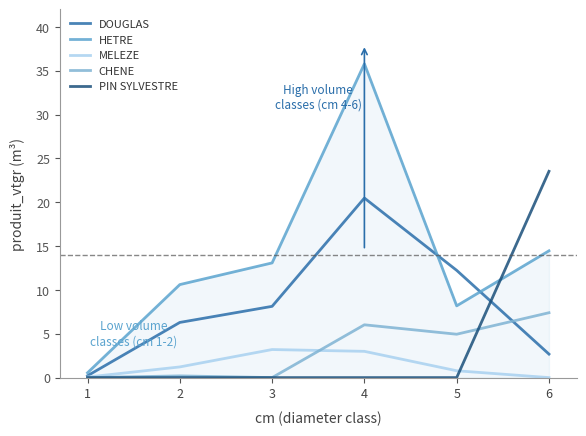

Reading left to right, extract all data points from this chart.

DOUGLAS: 1=0.2	2=6.3	3=8.1	4=20.5	5=12.2	6=2.7
HETRE: 1=0.6	2=10.6	3=13.1	4=35.8	5=8.2	6=14.5
MELEZE: 1=0.1	2=1.2	3=3.2	4=3.0	5=0.8	6=0.0
CHENE: 1=0.0	2=0.2	3=0.0	4=6.0	5=4.9	6=7.4
PIN SYLVESTRE: 1=0.0	2=0.0	3=0.0	4=0.0	5=0.0	6=23.5